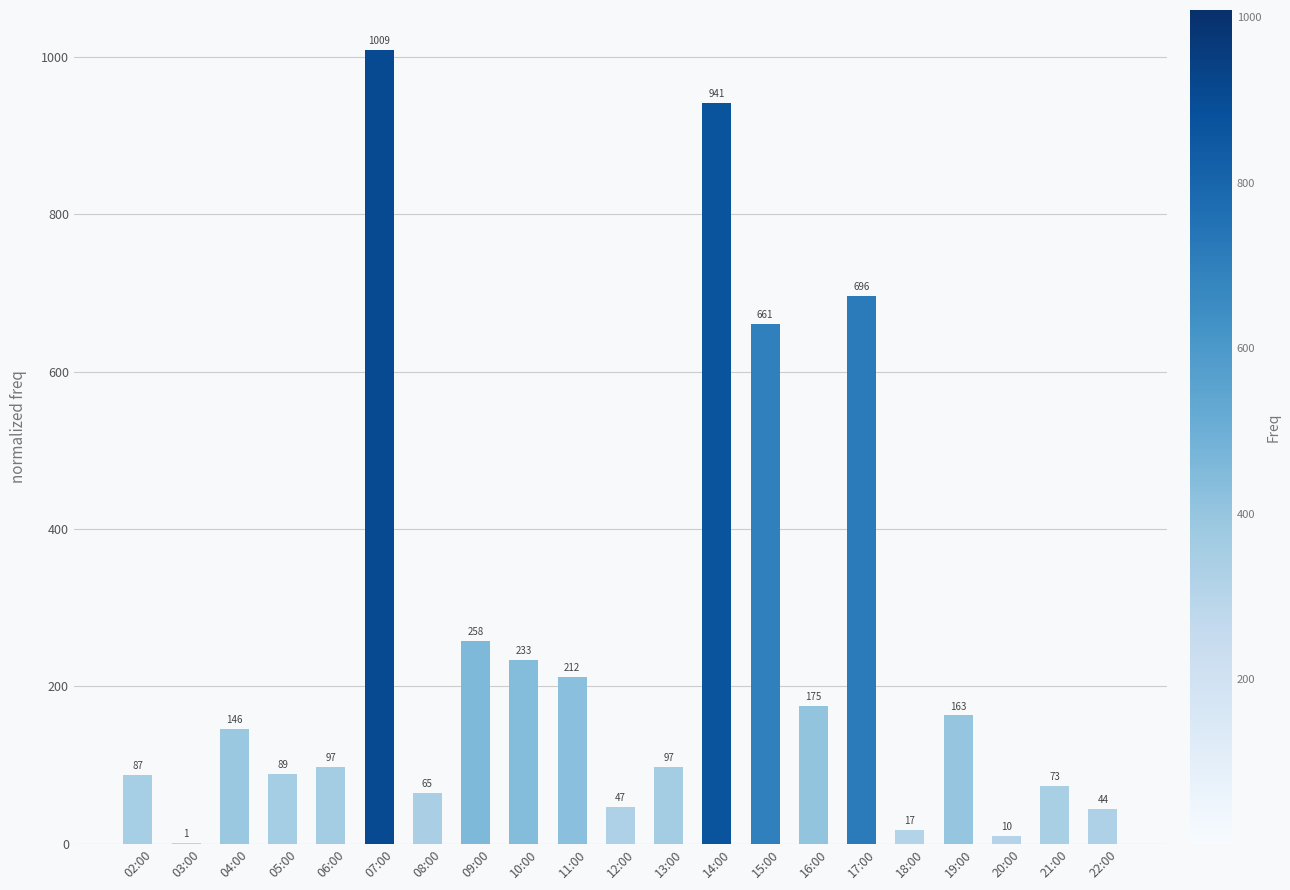

Reading left to right, what are all the values shown in this chart?

02:00=87	03:00=1	04:00=146	05:00=89	06:00=97	07:00=1009	08:00=65	09:00=258	10:00=233	11:00=212	12:00=47	13:00=97	14:00=941	15:00=661	16:00=175	17:00=696	18:00=17	19:00=163	20:00=10	21:00=73	22:00=44